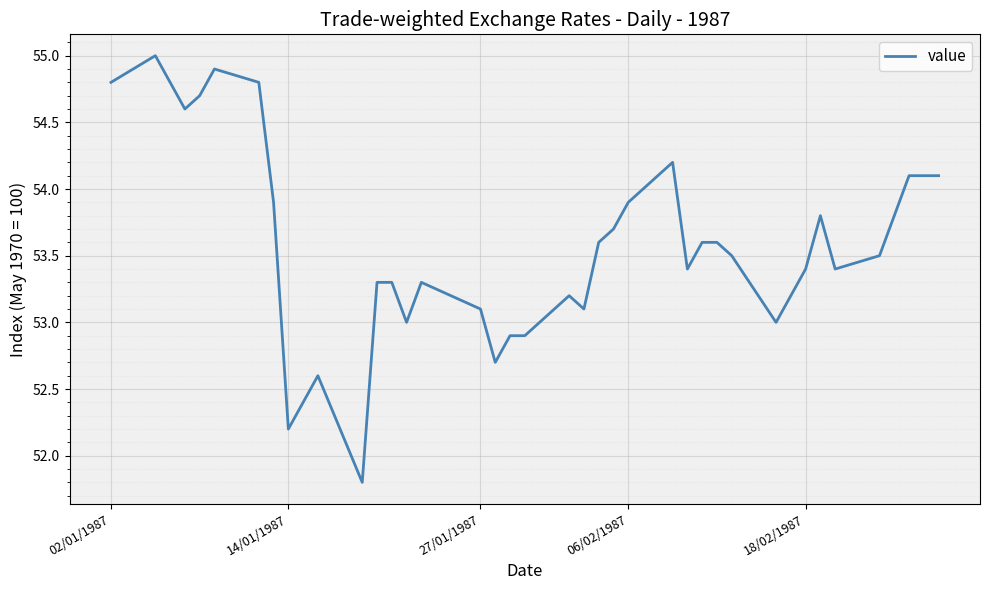

What is the smallest value displayed?

51.8